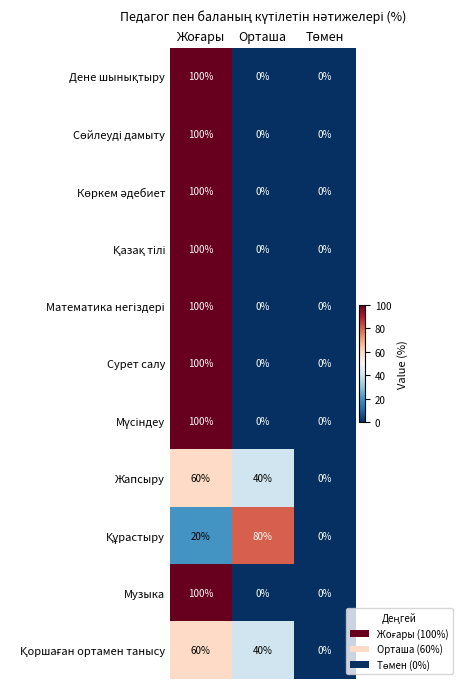

What is the greatest value displayed?

100